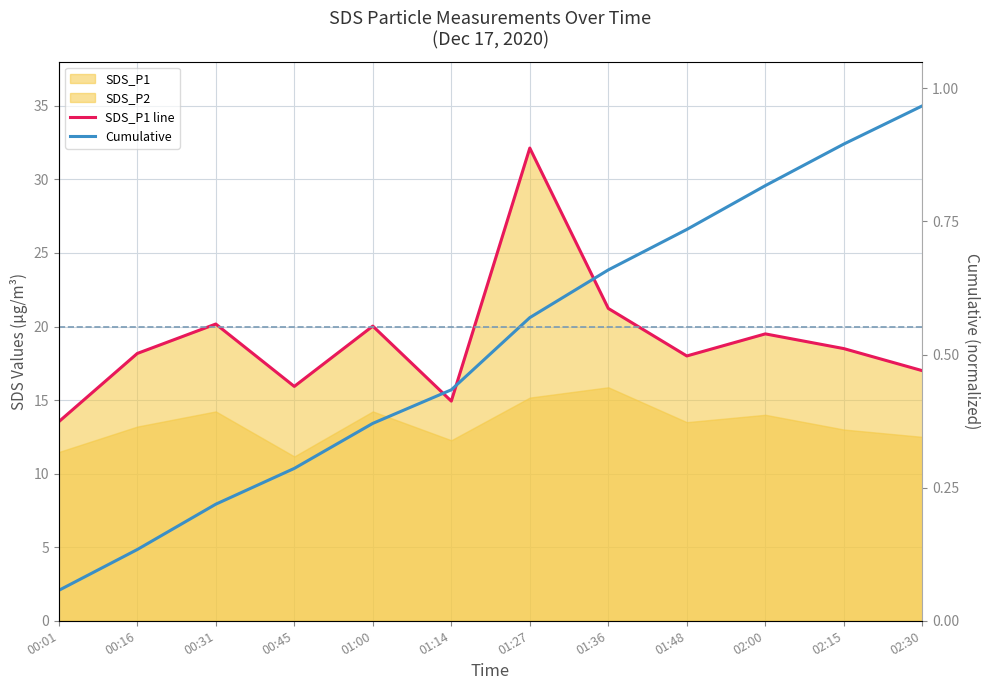

Which series has the largest total across all categories?

SDS_P1 line